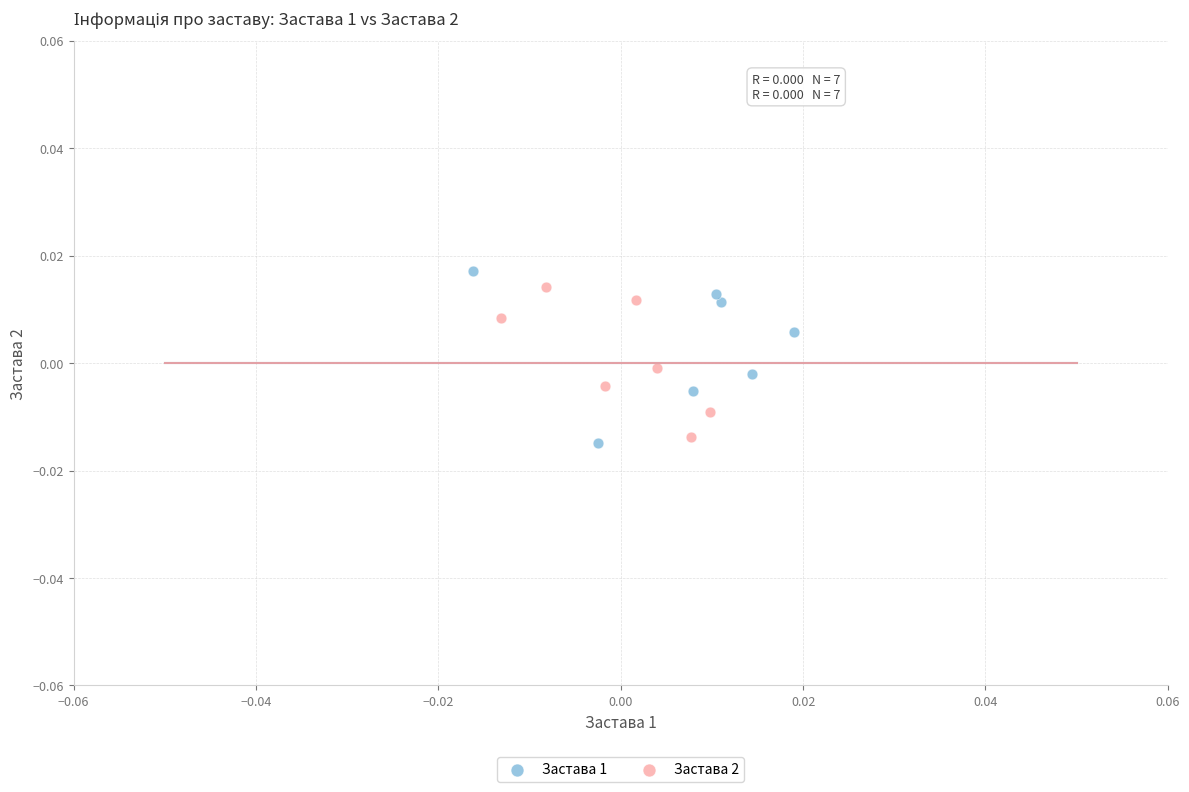

What are all the series names shown in the legend?

Застава 1, Застава 2